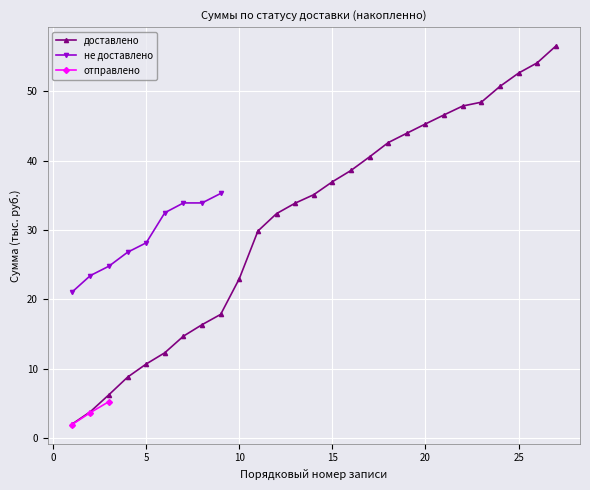

True or false: доставлено has more than 2 points higher than both neighbors.

False